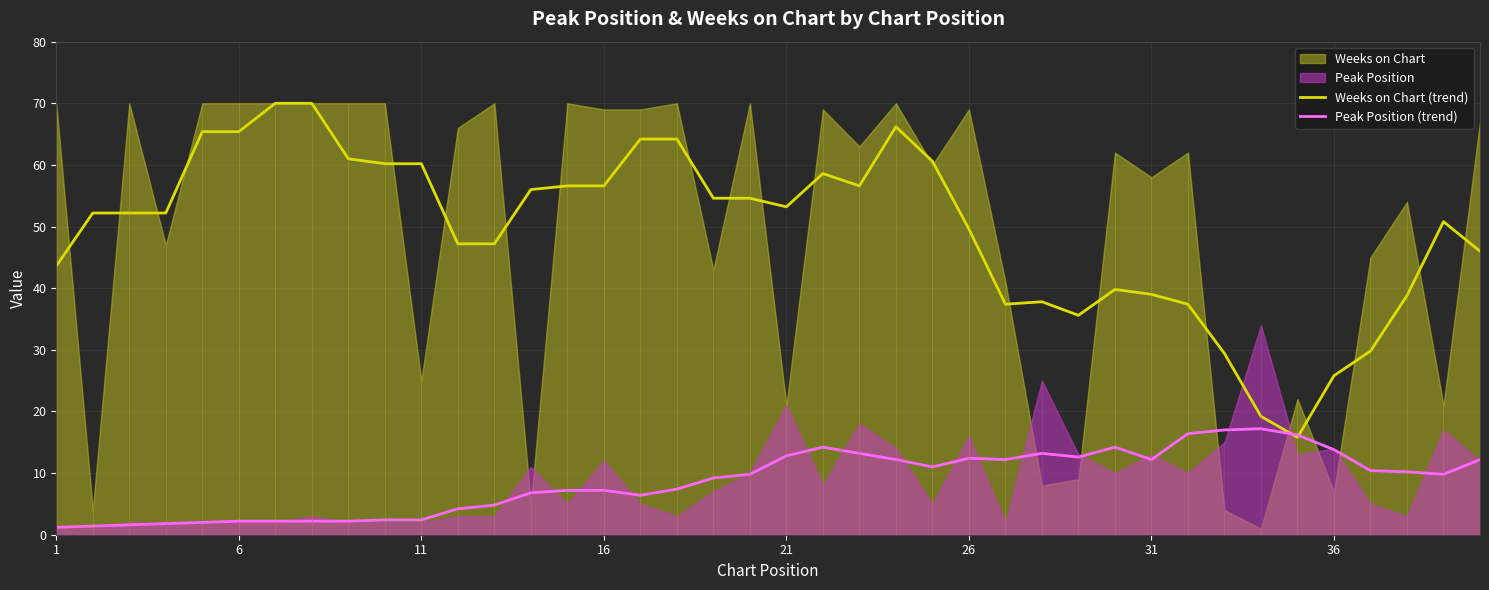

What is the maximum value for Peak Position (trend)?

17.2